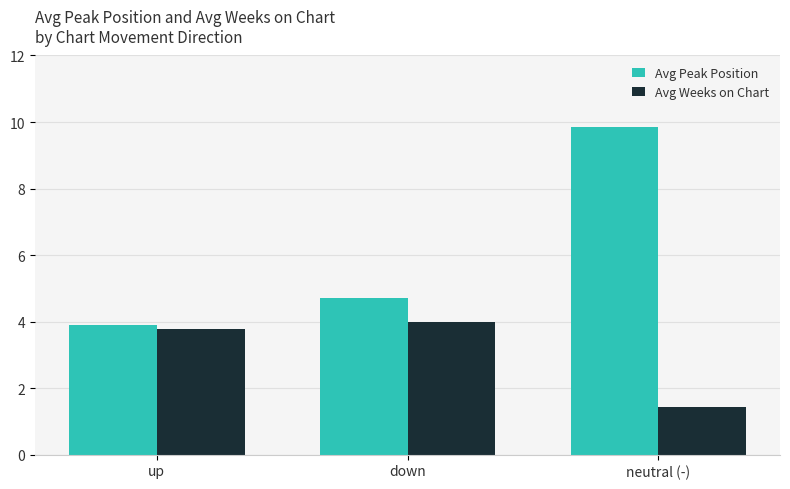

What is the sum of the Avg Weeks on Chart values at down and neutral (-)?

5.4